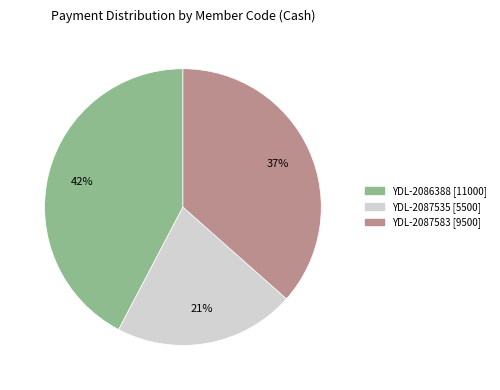

To the nearest percent, what percentage of the pie is YDL-2087535?

21%